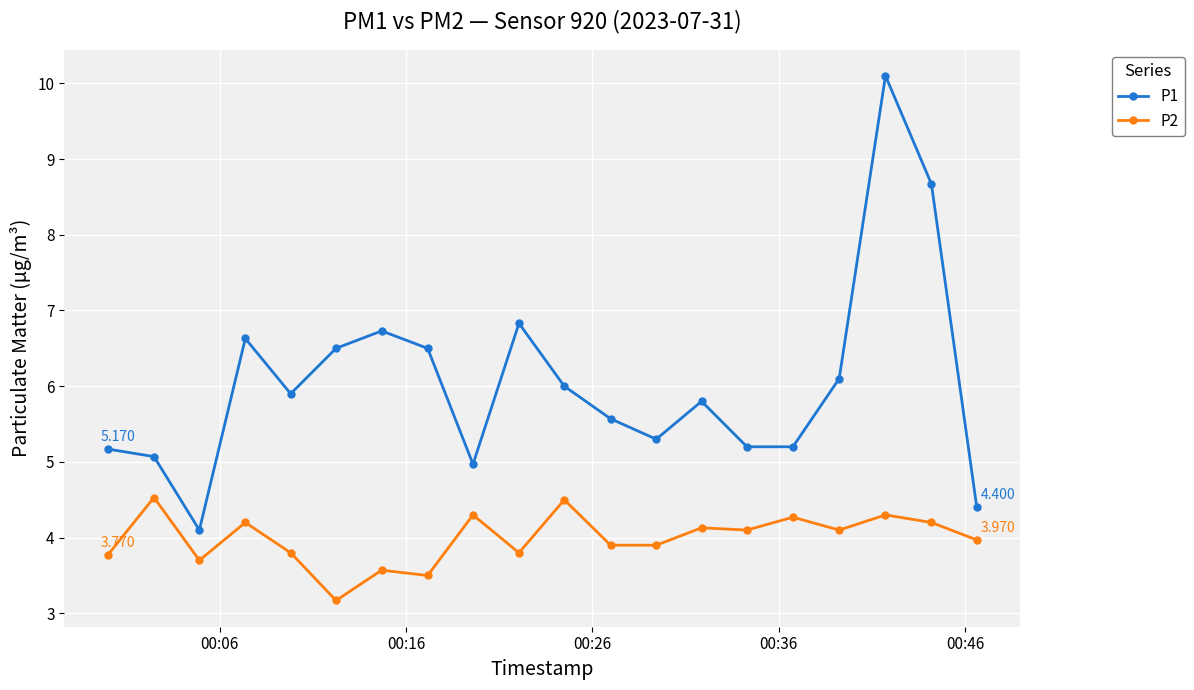

Count the number of data series in this chart.

2